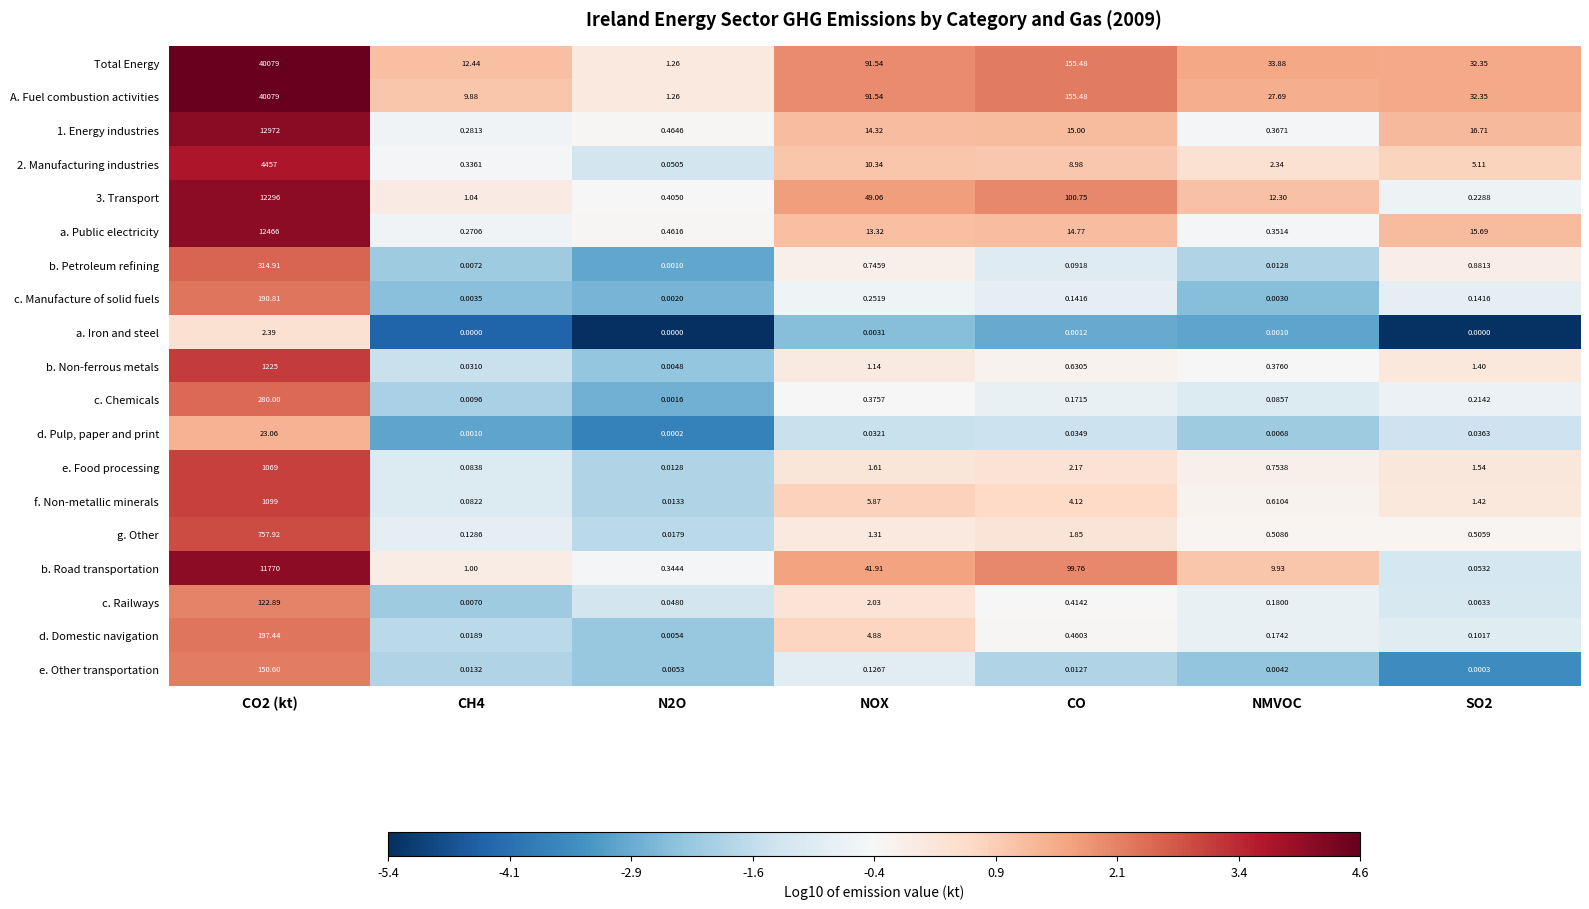

At which label is c. Manufacture of solid fuels closest to 95?

NOX